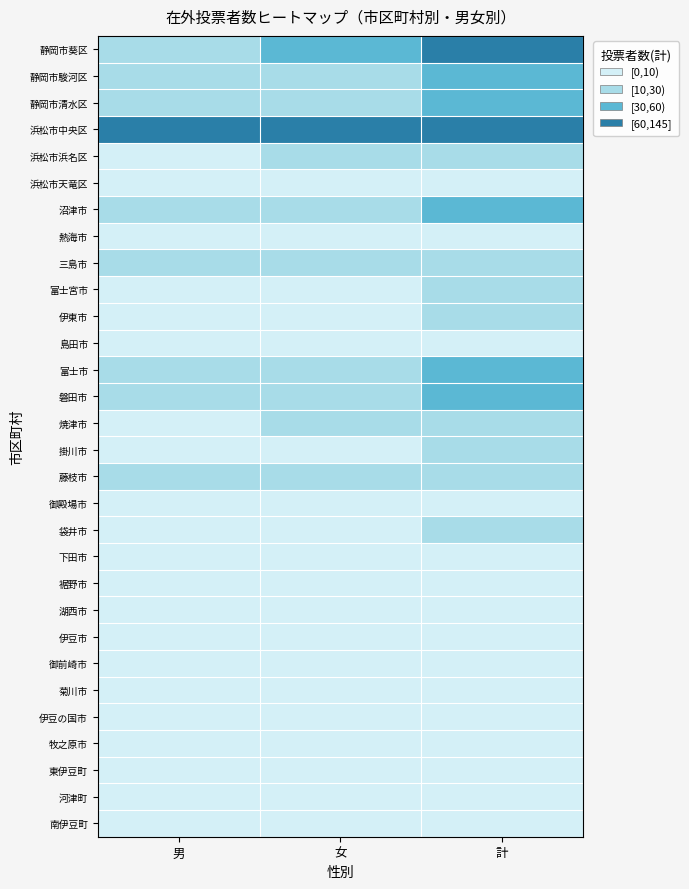

At which category is the sum across all series the highest?

計